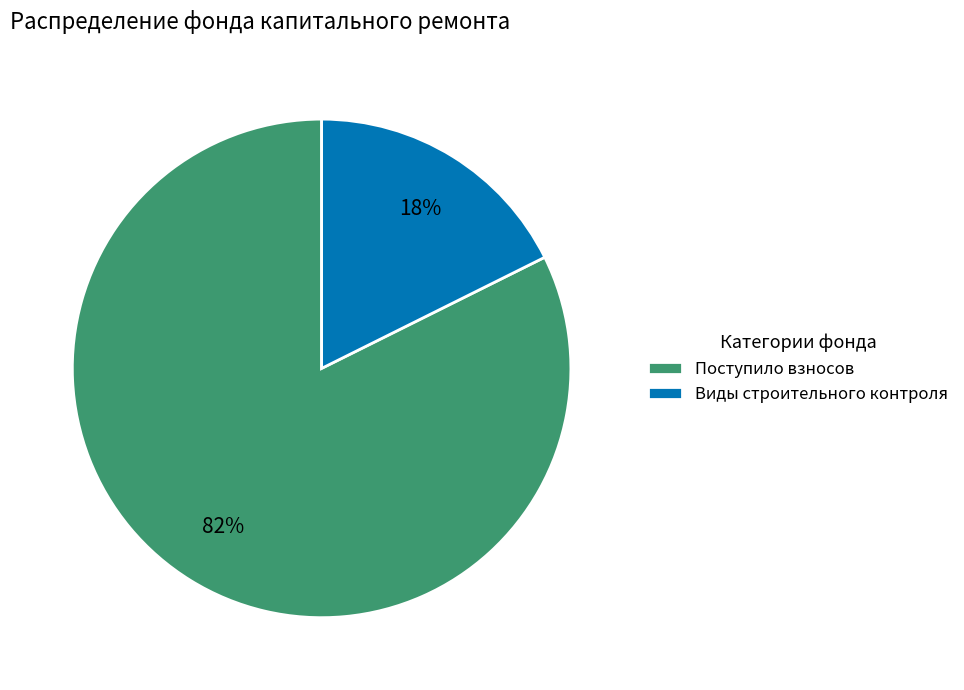

Rank the categories by value from highest to lowest.

Поступило взносов, Виды строительного контроля